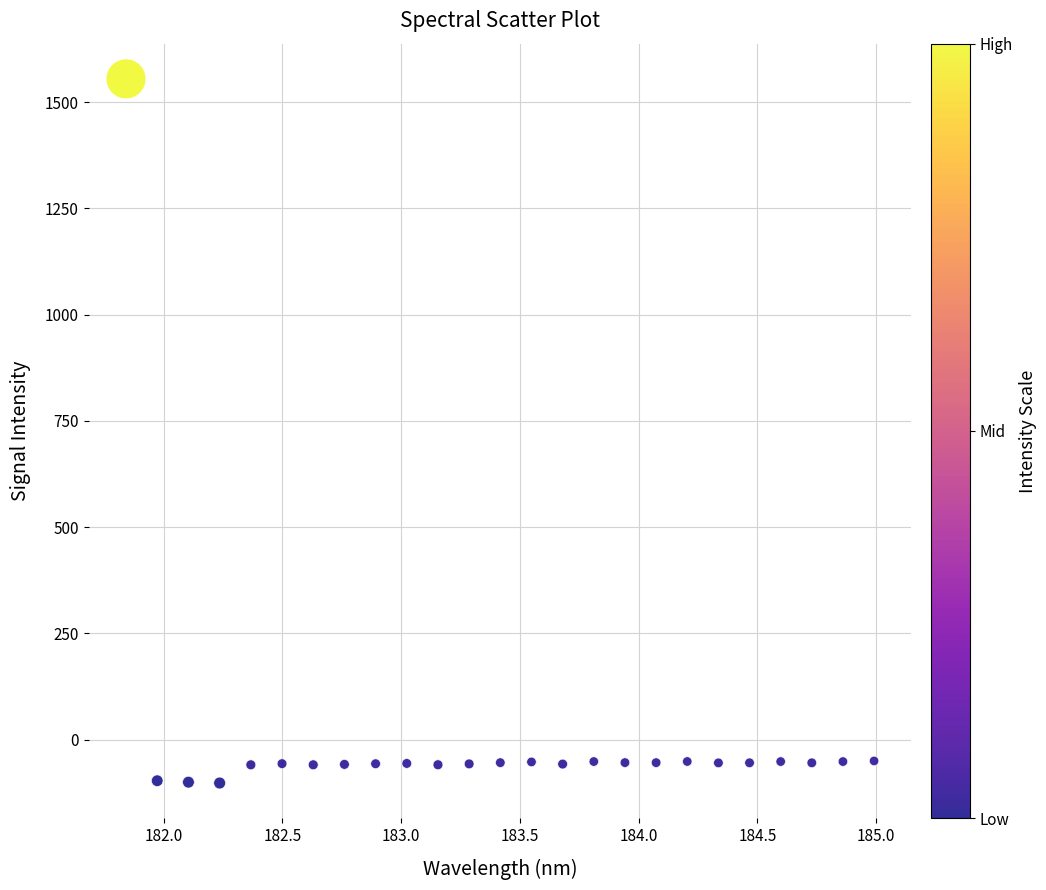

What is the range of Y values (max minus min)?

1657.3